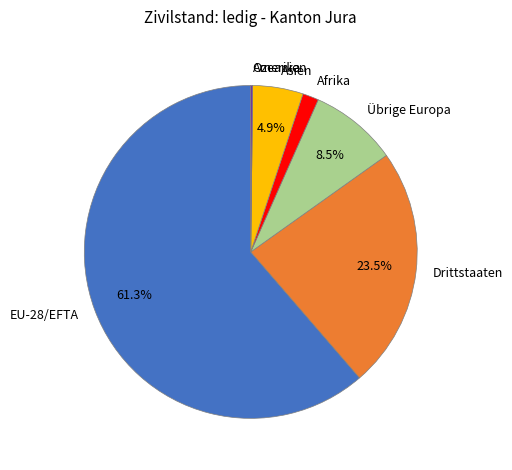

Which category has the biggest portion of the pie?

EU-28/EFTA